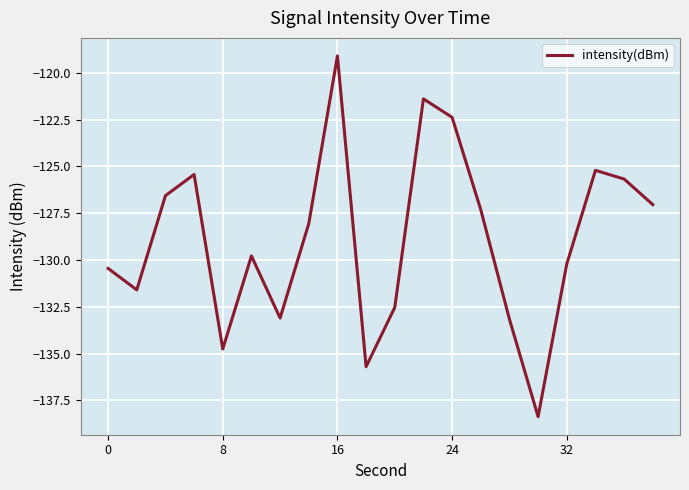

How many lines are shown in the chart?

1